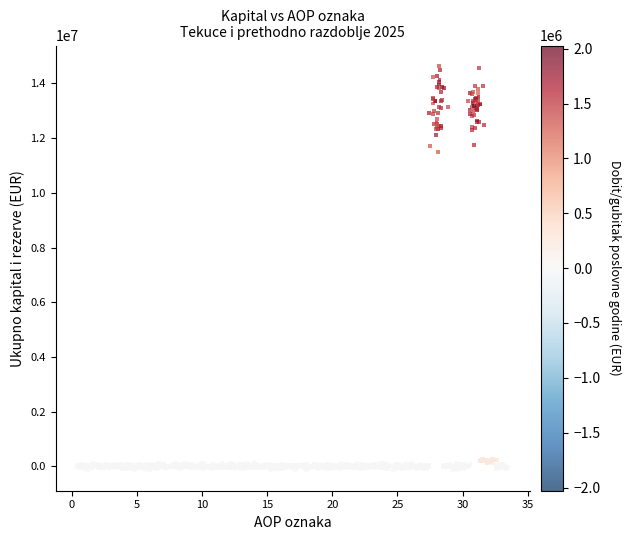

What Y value in the scatter plot is closest to 7248885?

11492219.7